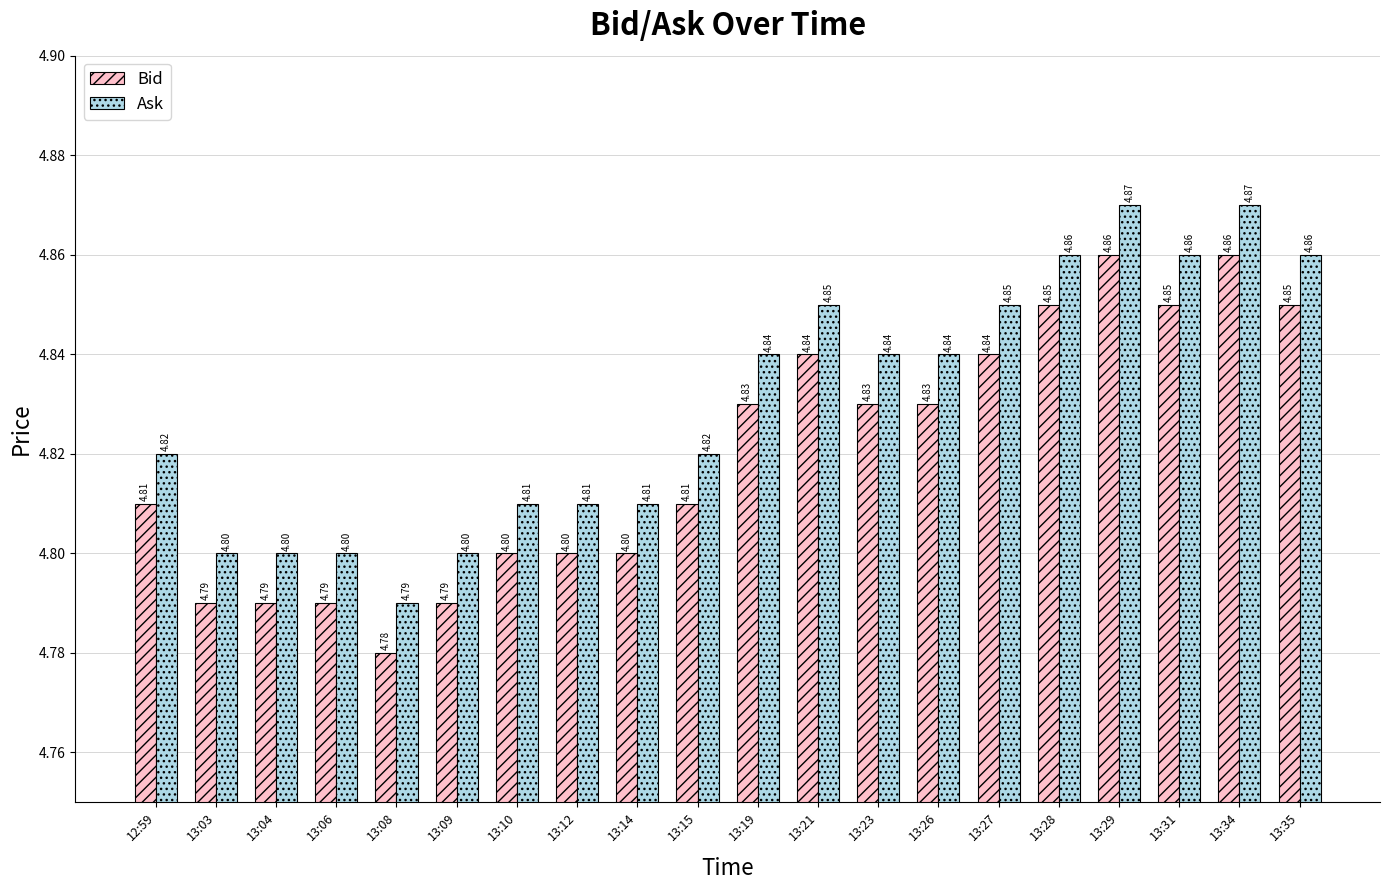

The value of Bid at 13:23 is 4.8. True or false?

True